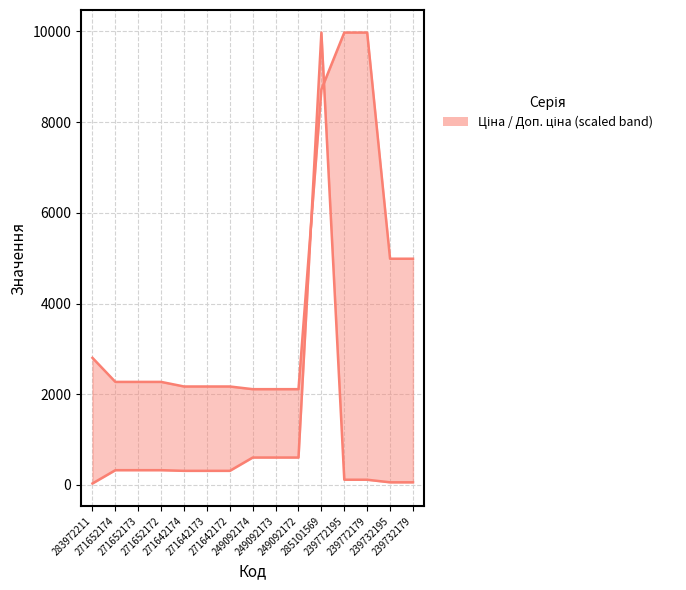

The value of Доп. ціна at 271652174 is 3368.8. True or false?

False